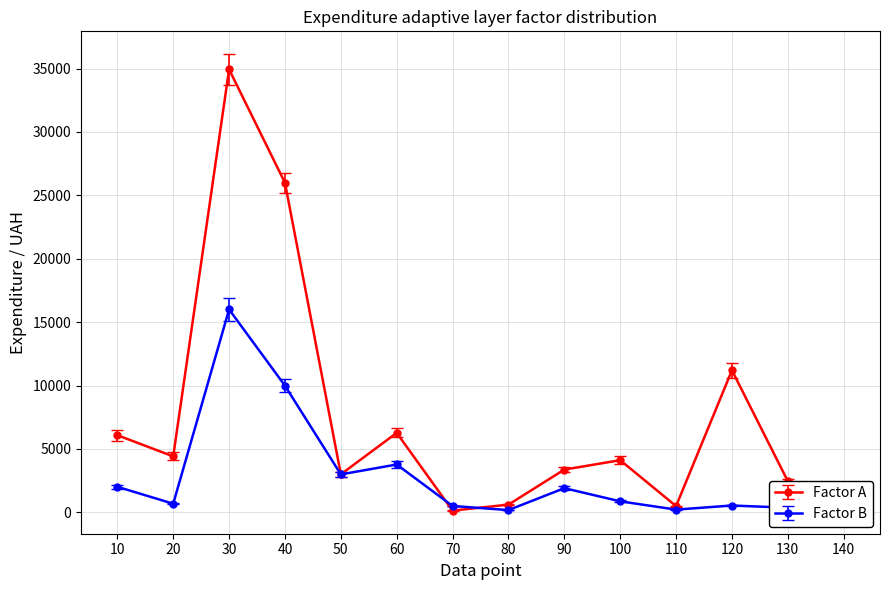

Is it true that Factor A equals 861.4 at 130?

False